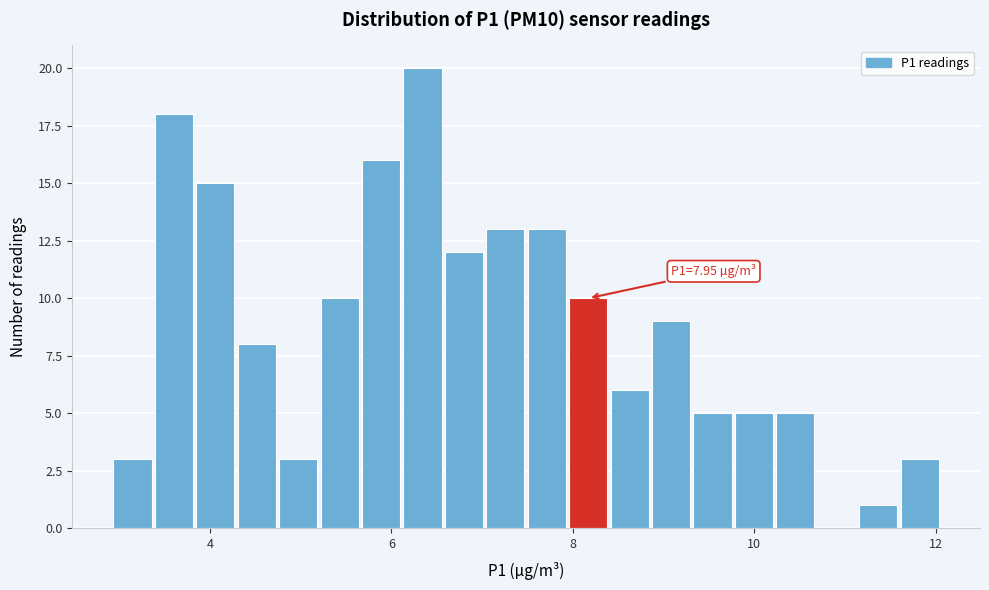

Around what value on the x-axis is the tallest bar? Give the approximate position of its centre, as read against the axis.

6.4